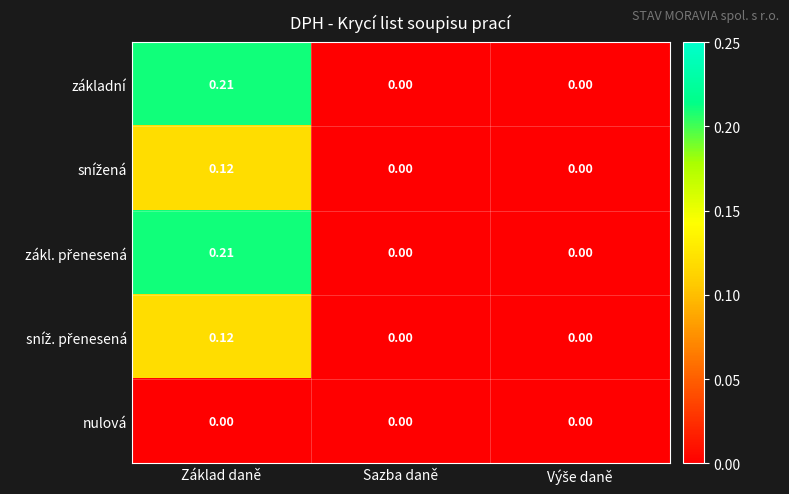

How many series are shown in this chart?

5